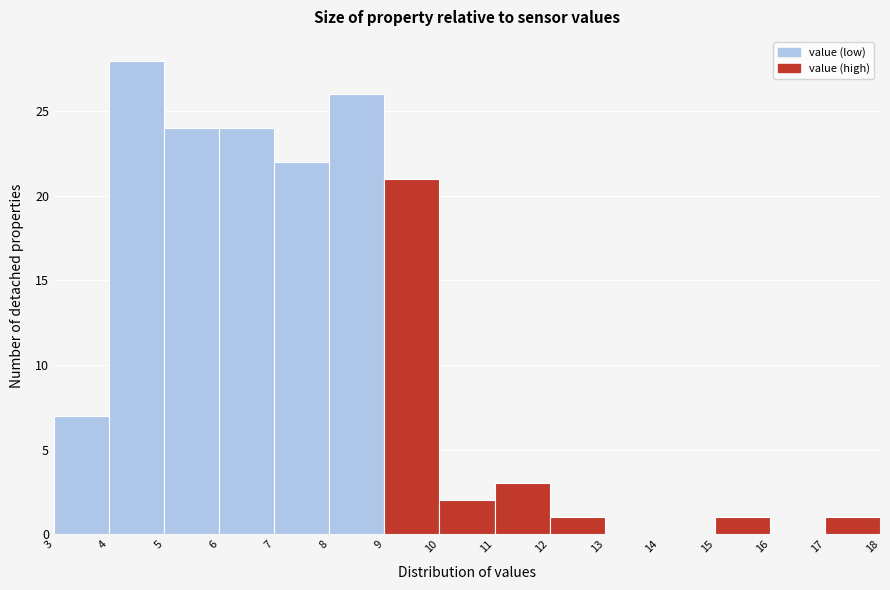

How tall is the bar that spans 5 to 6 on the x-axis? The values are not printed on the chart, so give them approximately, as read against the axis.

24